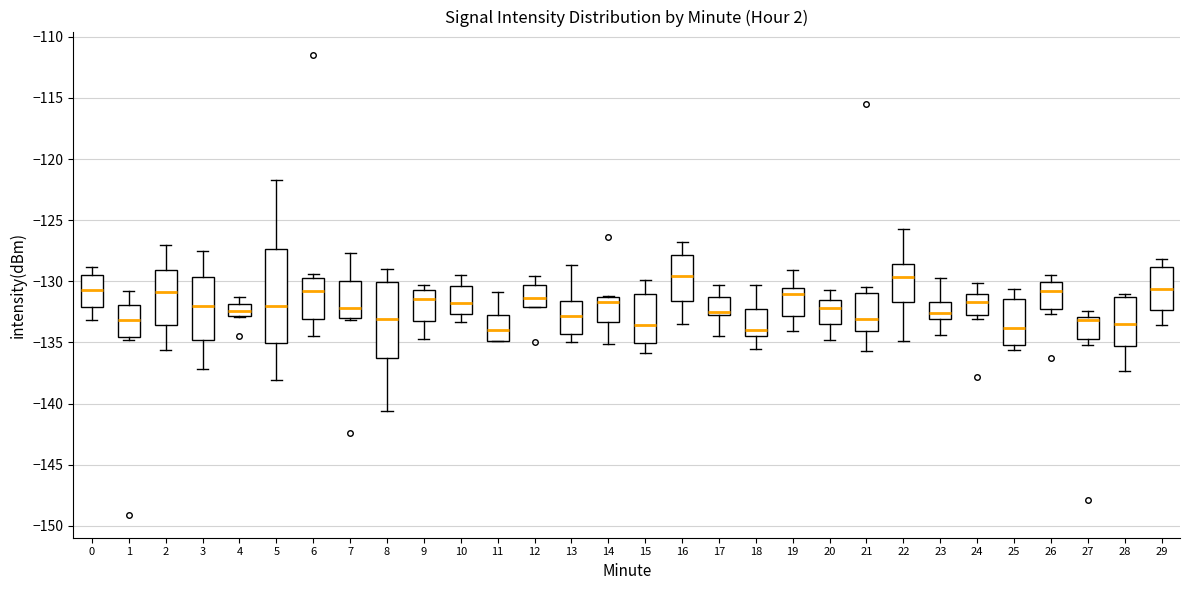

Reading left to right, read every box against the y-axis: the position of its median line, the range the box covers, and the ends of its whiskers. The values are not printed on the chart, so give them approximately, as read against the axis.

0: median -130.5, box -132.0 to -129.5, whiskers -133.0 to -129.0
1: median -133.0, box -134.5 to -132.0, whiskers -135.0 to -131.0
2: median -131.0, box -133.5 to -129.0, whiskers -135.5 to -127.0
3: median -132.0, box -135.0 to -129.5, whiskers -137.0 to -127.5
4: median -132.5, box -133.0 to -132.0, whiskers -133.0 to -131.5
5: median -132.0, box -135.0 to -127.5, whiskers -138.0 to -121.5
6: median -131.0, box -133.0 to -130.0, whiskers -134.5 to -129.5
7: median -132.0, box -133.0 to -130.0, whiskers -133.0 (just below the box's lower edge) to -127.5
8: median -133.0, box -136.5 to -130.0, whiskers -140.5 to -129.0
9: median -131.5, box -133.5 to -130.5, whiskers -134.5 to -130.5 (just above the box's upper edge)
10: median -131.5, box -132.5 to -130.5, whiskers -133.5 to -129.5
11: median -134.0, box -135.0 to -132.5, whiskers -135.0 to -131.0
12: median -131.5, box -132.0 to -130.5, whiskers -132.0 to -129.5
13: median -133.0, box -134.5 to -131.5, whiskers -135.0 to -128.5
14: median -131.5 (just below the box's upper edge), box -133.5 to -131.5, whiskers -135.0 to -131.0
15: median -133.5, box -135.0 to -131.0, whiskers -136.0 to -130.0
16: median -129.5, box -131.5 to -128.0, whiskers -133.5 to -127.0
17: median -132.5, box -133.0 to -131.5, whiskers -134.5 to -130.5
18: median -134.0, box -134.5 to -132.5, whiskers -135.5 to -130.5
19: median -131.0, box -133.0 to -130.5, whiskers -134.0 to -129.0
20: median -132.0, box -133.5 to -131.5, whiskers -135.0 to -130.5
21: median -133.0, box -134.0 to -131.0, whiskers -135.5 to -130.5
22: median -129.5, box -131.5 to -128.5, whiskers -135.0 to -125.5
23: median -132.5, box -133.0 to -131.5, whiskers -134.5 to -130.0
24: median -131.5, box -133.0 to -131.0, whiskers -133.0 (just below the box's lower edge) to -130.0
25: median -134.0, box -135.0 to -131.5, whiskers -135.5 to -130.5
26: median -131.0, box -132.0 to -130.0, whiskers -132.5 to -129.5
27: median -133.0 (just below the box's upper edge), box -134.5 to -133.0, whiskers -135.0 to -132.5
28: median -133.5, box -135.5 to -131.5, whiskers -137.5 to -131.0
29: median -130.5, box -132.5 to -129.0, whiskers -133.5 to -128.0